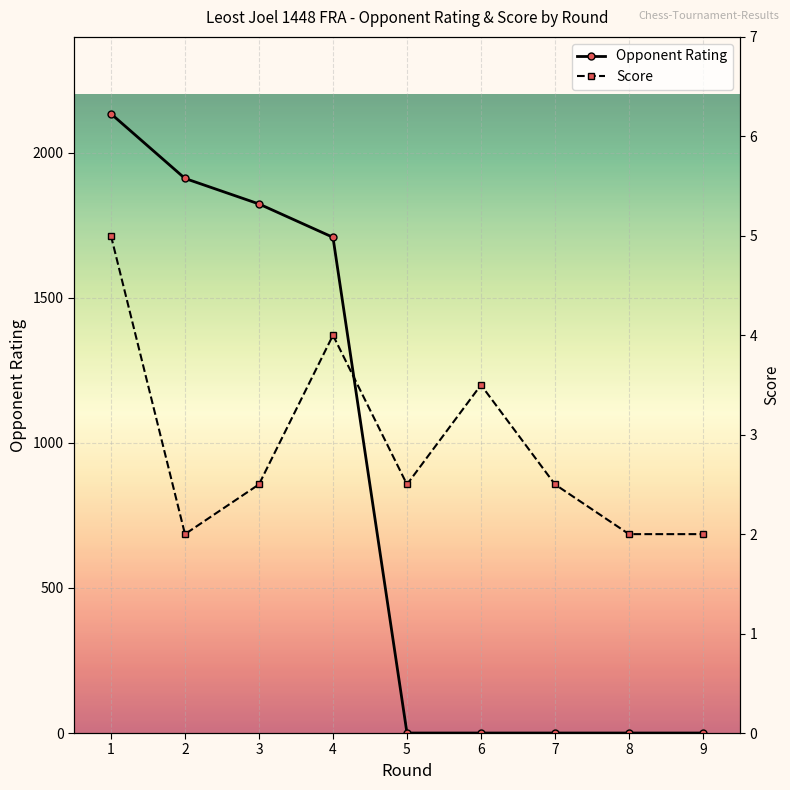

Reading left to right, transcribe all the data shown in this chart.

Opponent Rating: 2135.0	1912.0	1824.0	1709.0	0.0	0.0	0.0	0.0	0.0
Score: 5.0	2.0	2.5	4.0	2.5	3.5	2.5	2.0	2.0